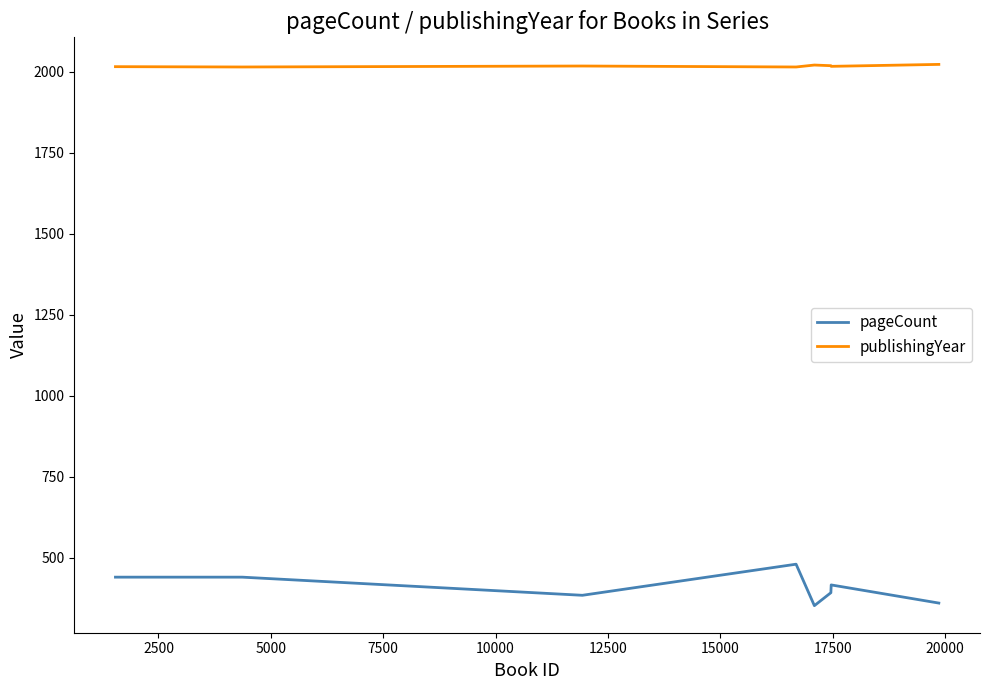

What is the difference between the maximum and minimum values in the pageCount series?

128